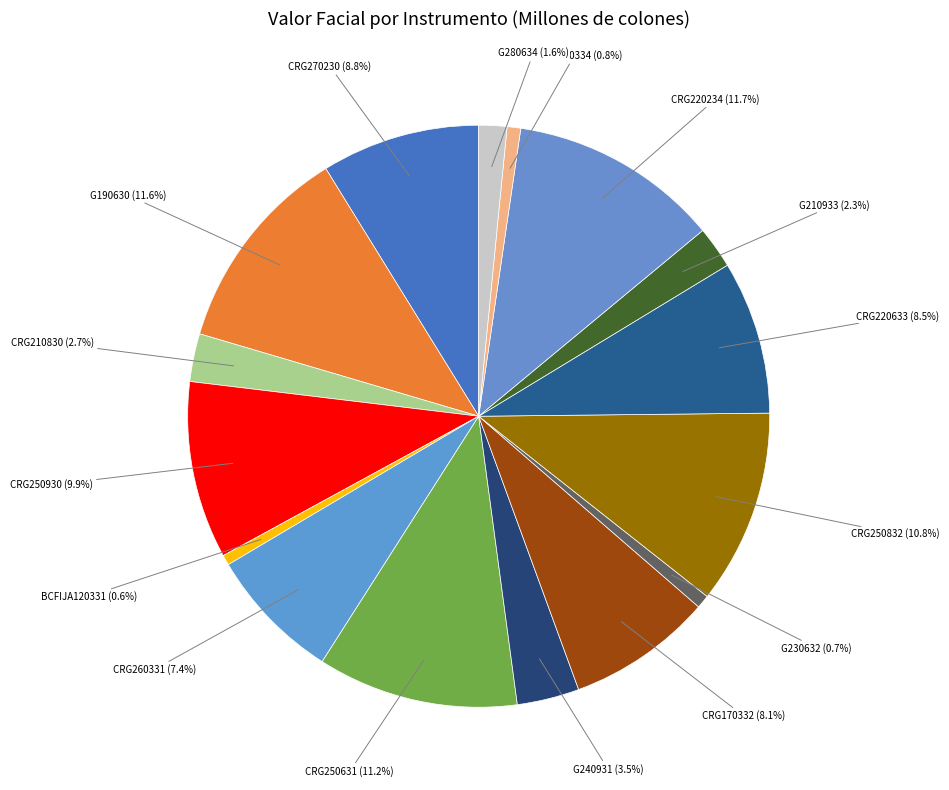

Which category has the biggest portion of the pie?

CRG220234